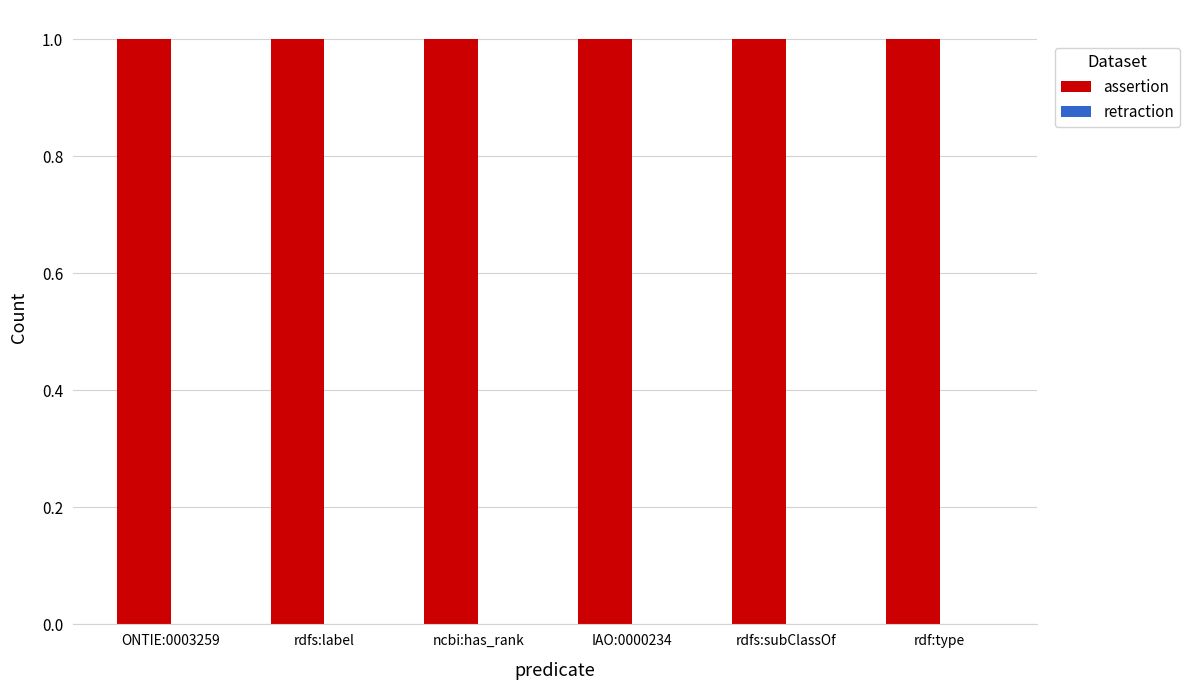

Reading left to right, what are all the values shown in this chart?

assertion: ONTIE:0003259=1	rdfs:label=1	ncbi:has_rank=1	IAO:0000234=1	rdfs:subClassOf=1	rdf:type=1
retraction: ONTIE:0003259=0	rdfs:label=0	ncbi:has_rank=0	IAO:0000234=0	rdfs:subClassOf=0	rdf:type=0